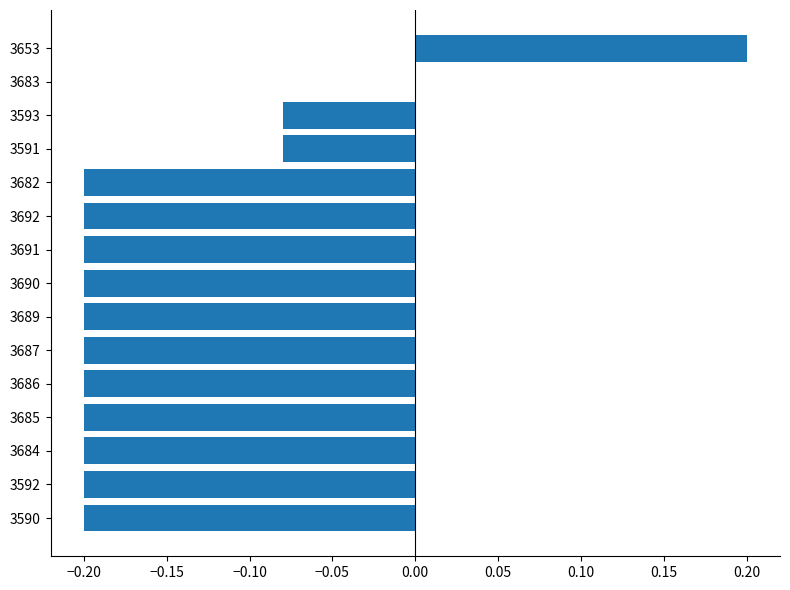

Where is the data nearest to the value 0?

3683